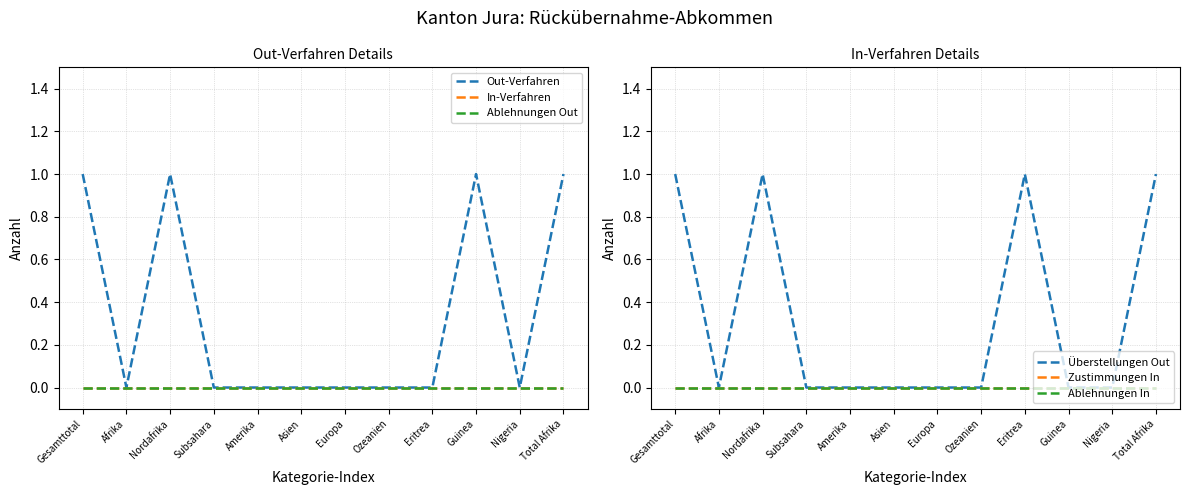

Reading left to right, extract all data points from this chart.

Out-Verfahren: 1	0	1	0	0	0	0	0	0	1	0	1
In-Verfahren: 0	0	0	0	0	0	0	0	0	0	0	0
Ablehnungen Out: 0	0	0	0	0	0	0	0	0	0	0	0
Überstellungen Out: 1	0	1	0	0	0	0	0	1	0	0	1
Zustimmungen In: 0	0	0	0	0	0	0	0	0	0	0	0
Ablehnungen In: 0	0	0	0	0	0	0	0	0	0	0	0